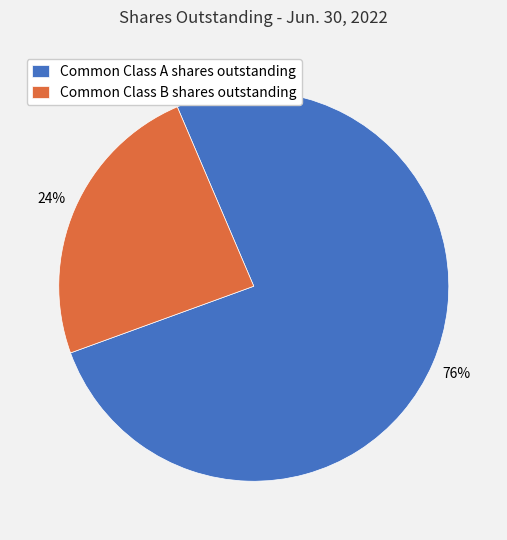

True or false: Common Class B shares outstanding accounts for 12% of the total.

False